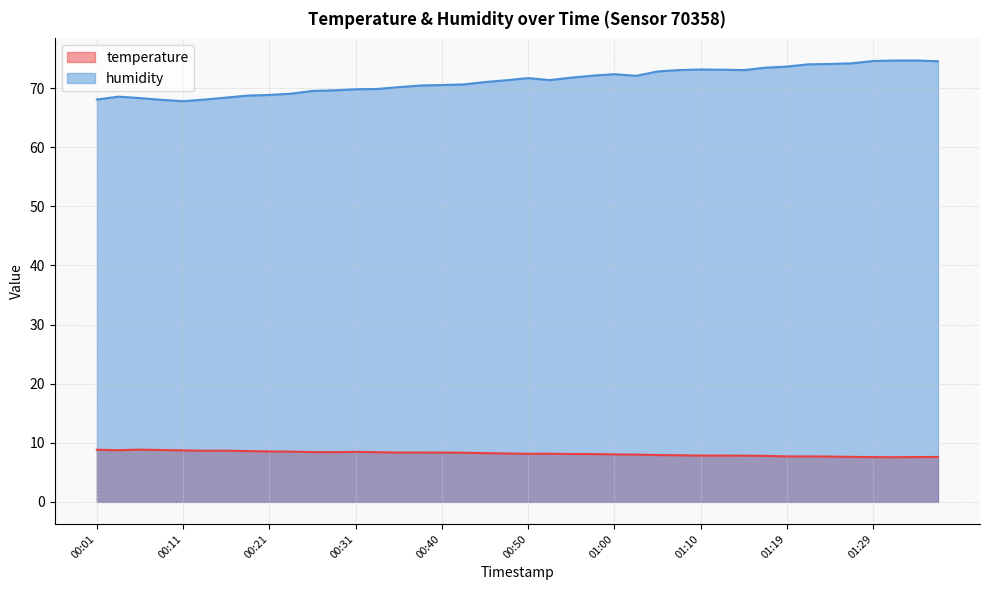

Which series has the largest total across all categories?

humidity